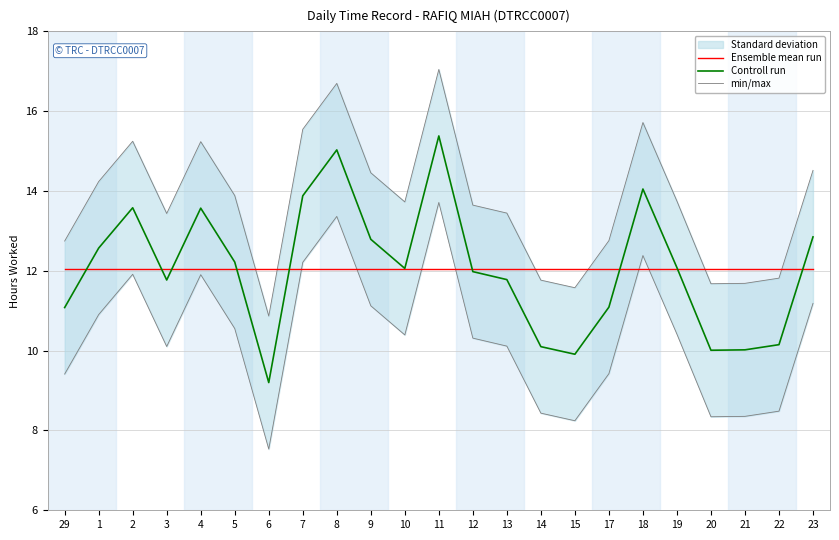

List the labels in order of Ensemble mean run value, largest first.

29, 1, 2, 3, 4, 5, 6, 7, 8, 9, 10, 11, 12, 13, 14, 15, 17, 18, 19, 20, 21, 22, 23